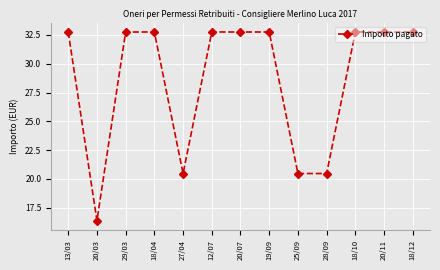

Approximately how many times larger is the value at 20/03 compared to 25/09?

0.8